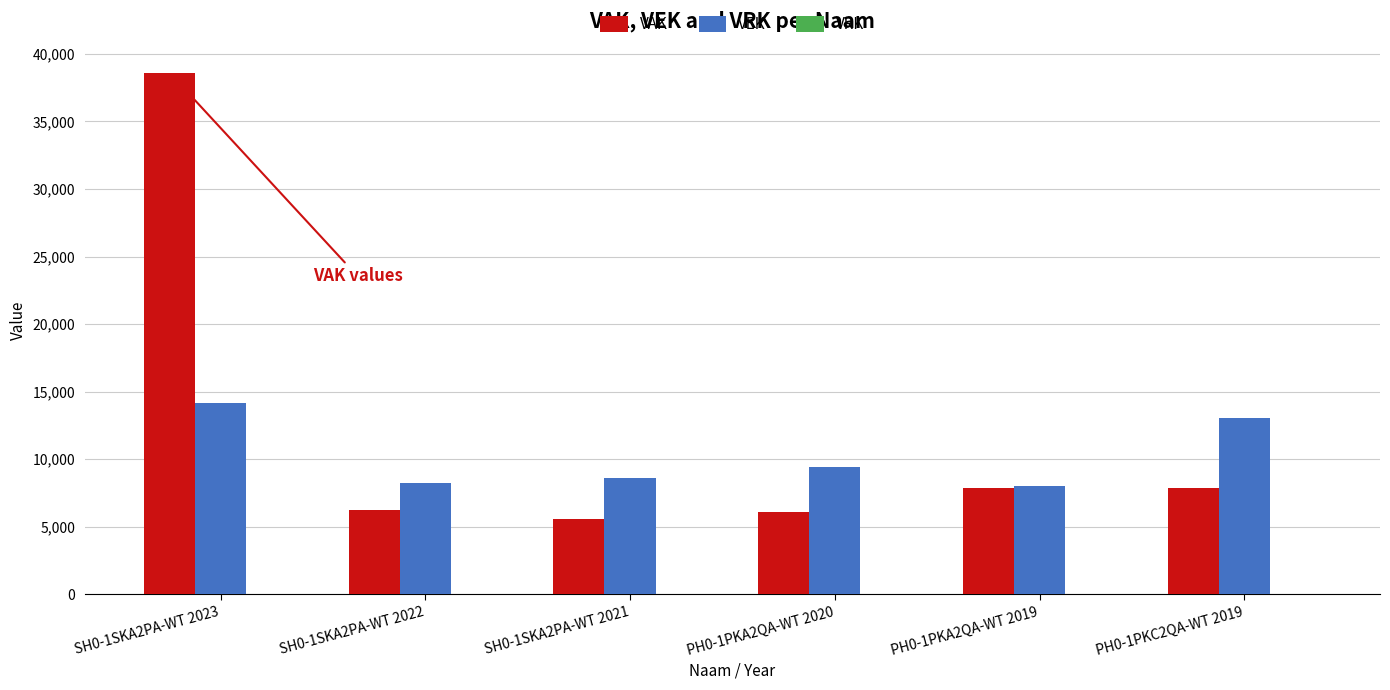

At which label does VAK reach its peak?

SH0-1SKA2PA-WT 2023